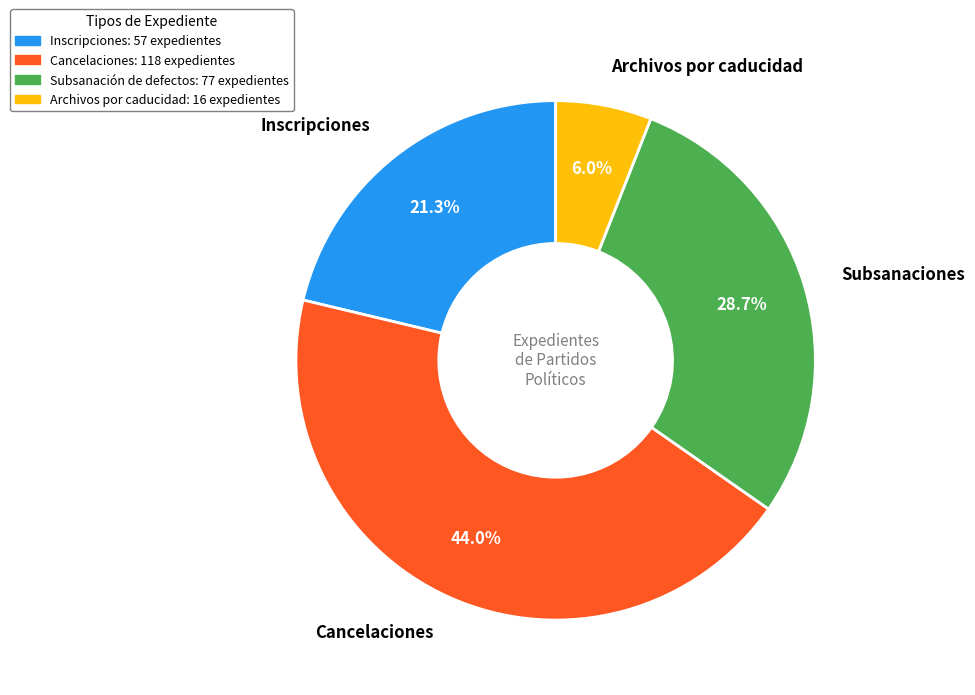

Does any single category account for the majority?

No